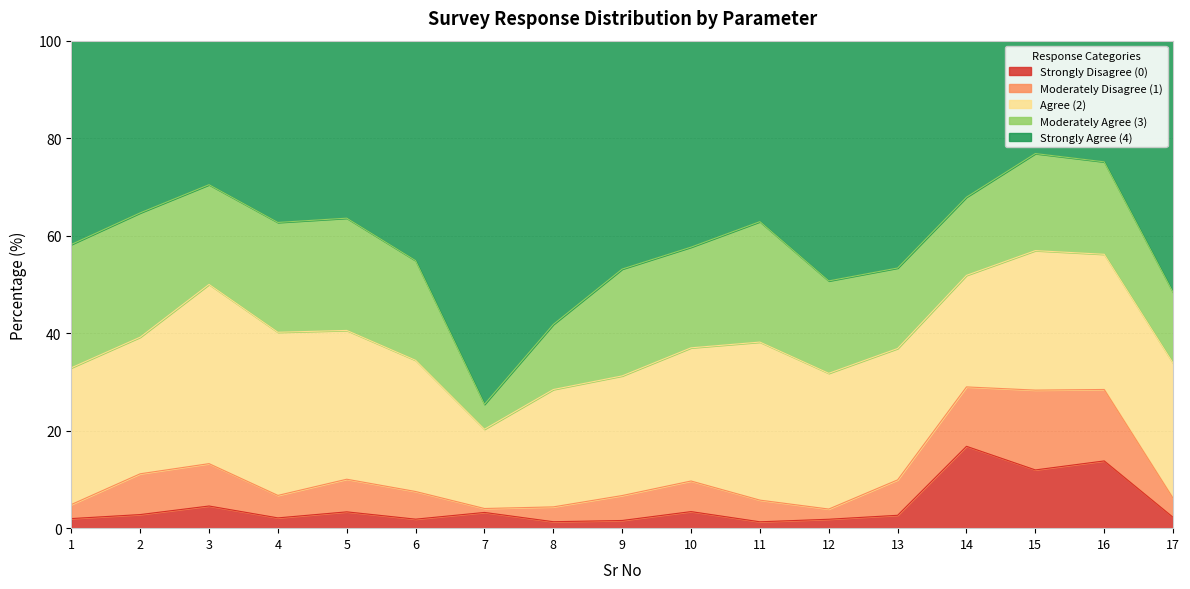

What is the sum of the Agree (2) values at 8 and 2?

52.1